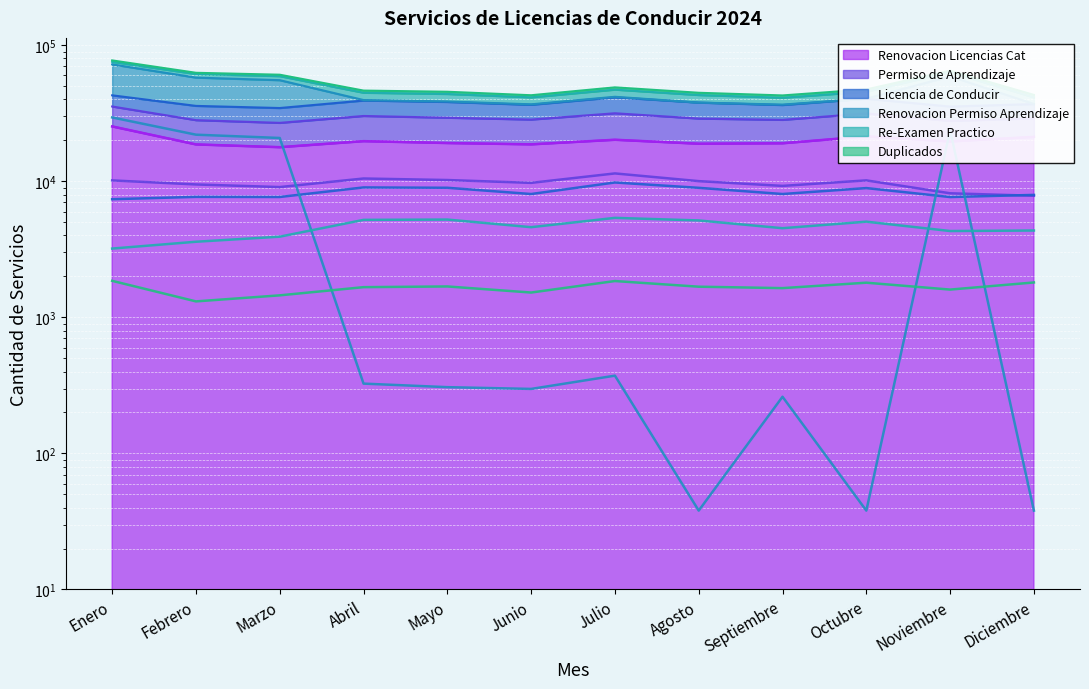

True or false: Duplicados has a value of 1681 at Agosto.

True